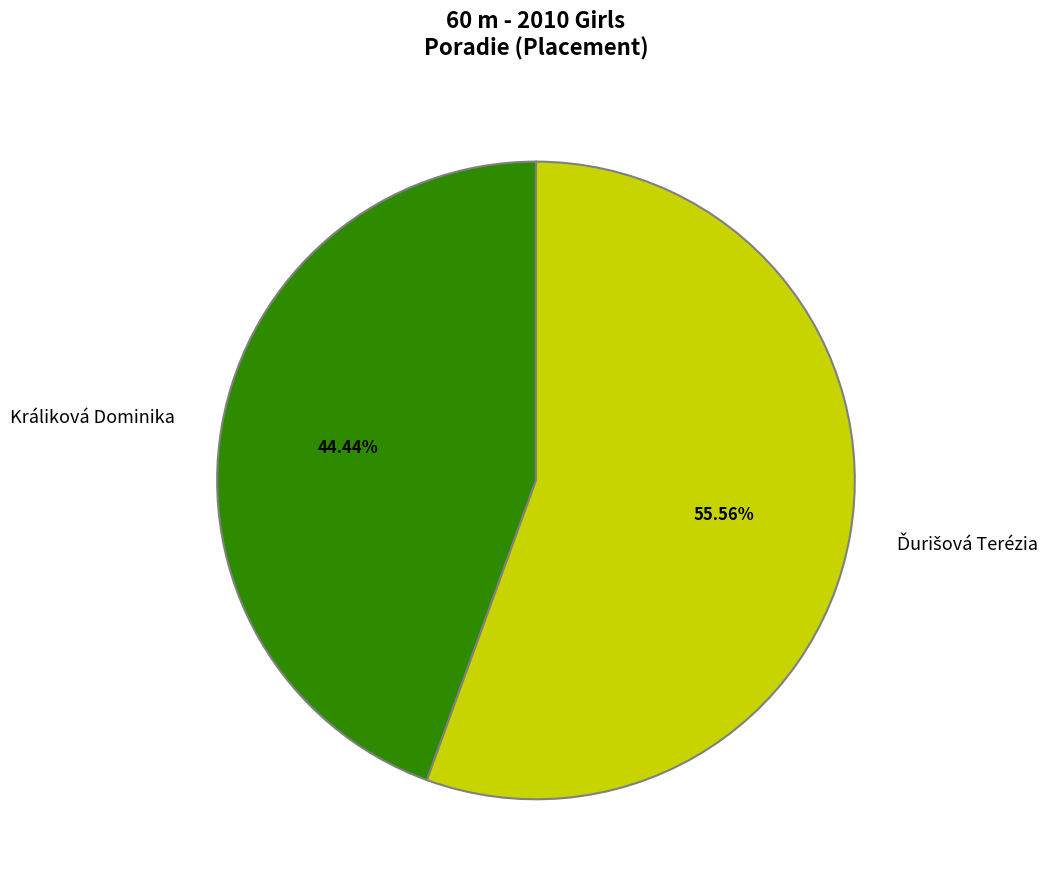

What is the smallest slice in the pie chart?

Králiková Dominika